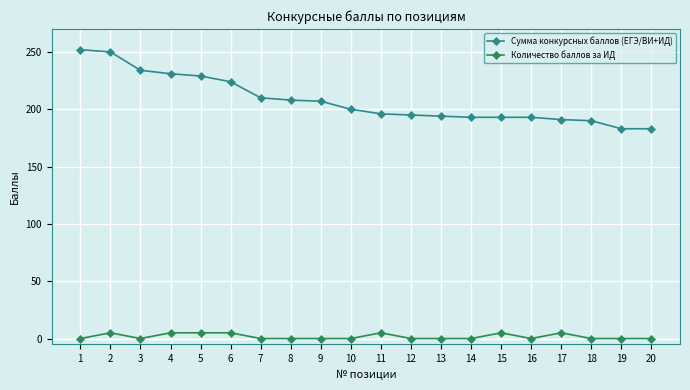

What is the difference between the maximum and minimum values in the Сумма конкурсных баллов (ЕГЭ/ВИ+ИД) series?

69